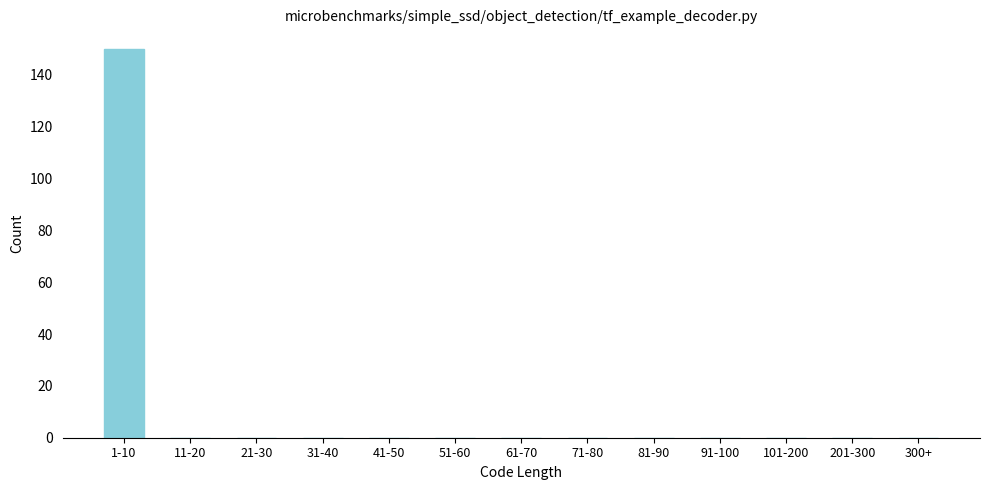

Reading left to right, list all the values displayed in this chart.

1-10=150	11-20=0	21-30=0	31-40=0	41-50=0	51-60=0	61-70=0	71-80=0	81-90=0	91-100=0	101-200=0	201-300=0	300+=0